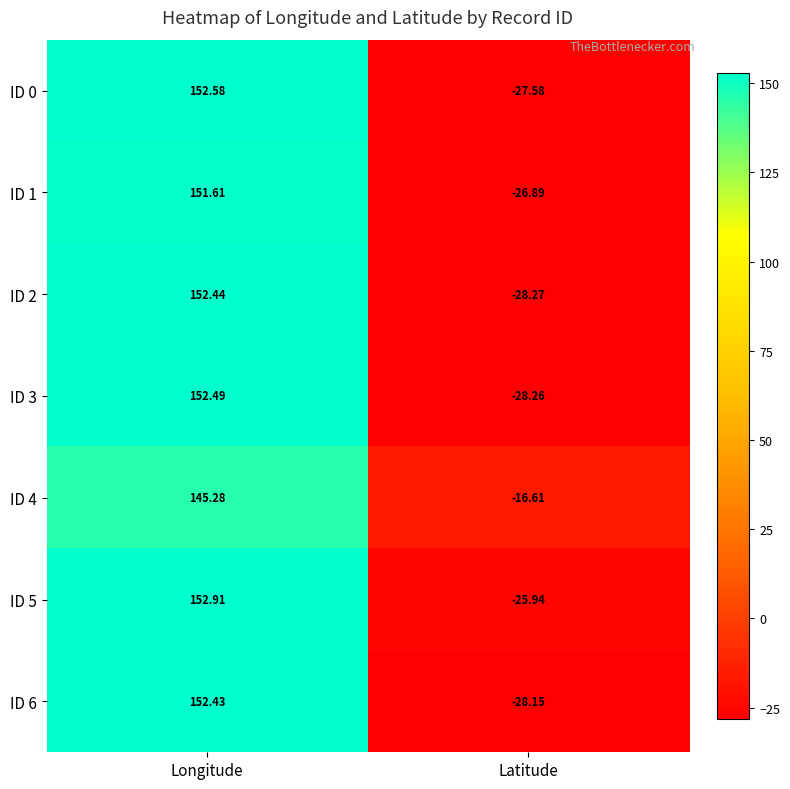

Which category has the highest value across all series?

Longitude